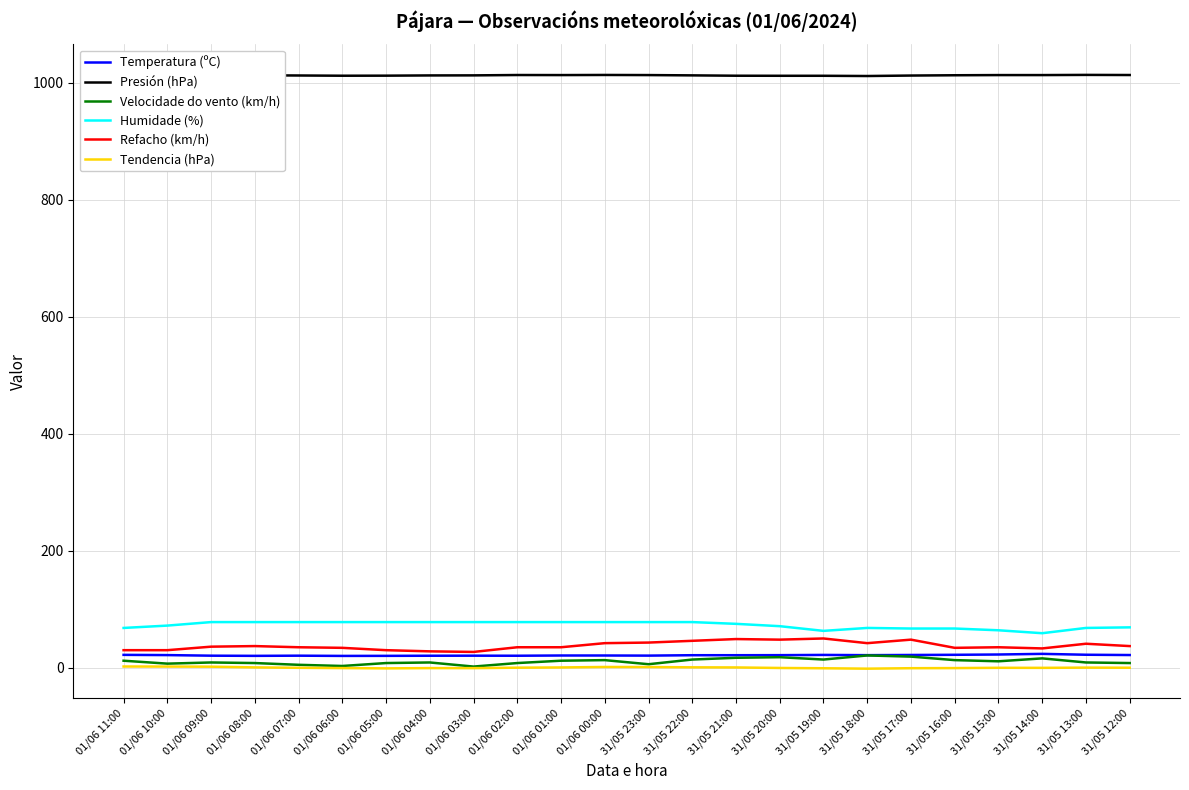

How many positive values does the Tendencia (hPa) series have?

11